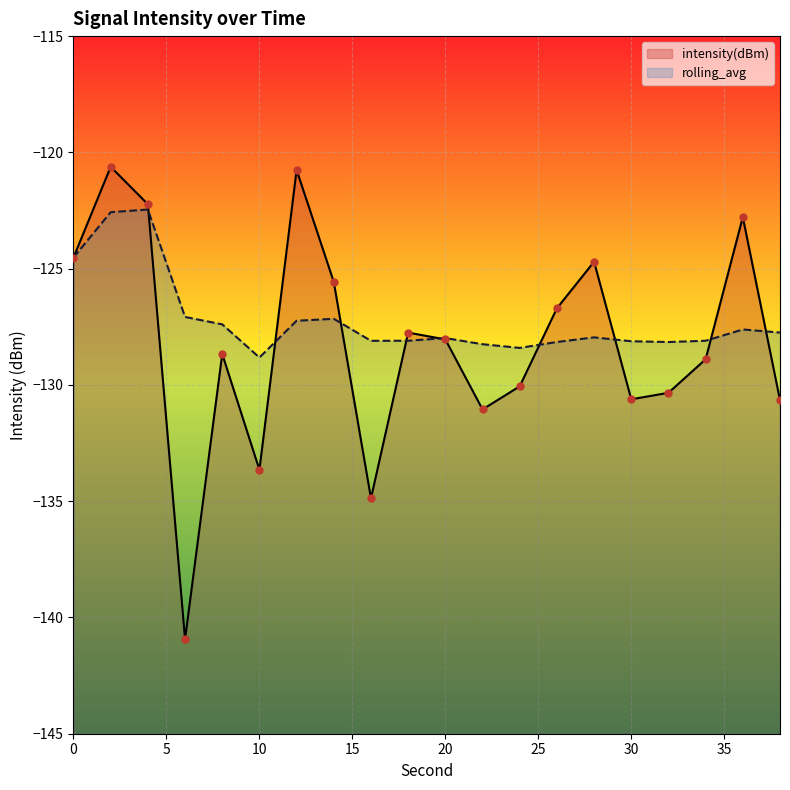

Which series reaches the maximum Y coordinate?

intensity(dBm)